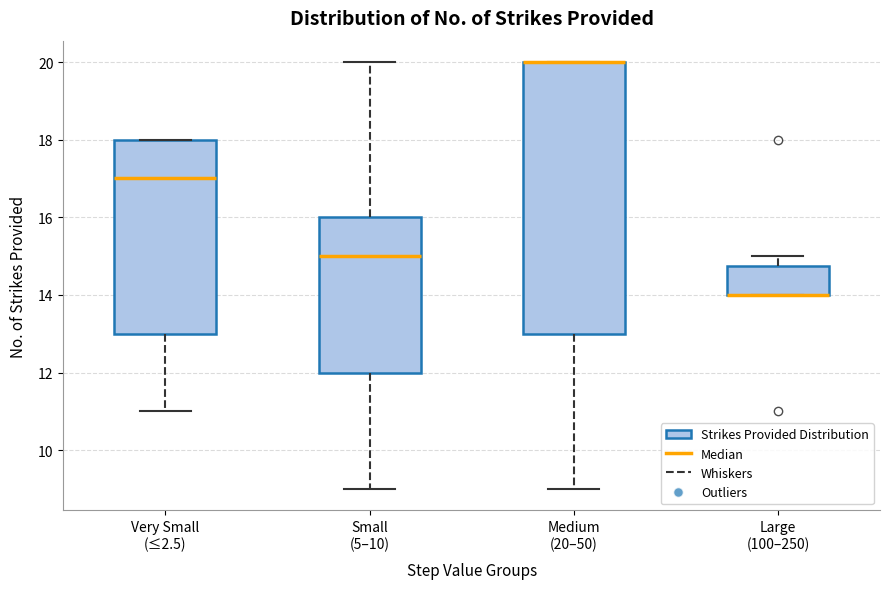

Reading left to right, transcribe this box plot: for each box, give where its median line is, the range the box spans, and where its two whiskers end, as read against the y-axis. The values are not printed on the chart, so give them approximately, as read against the axis.

Very Small (≤2.5): median 17.0, box 13.0 to 18.0, whiskers 11.0 to 18.0
Small (5–10): median 15.0, box 12.0 to 16.0, whiskers 9.0 to 20.0
Medium (20–50): median 20.0 (drawn on the box's upper edge), box 13.0 to 20.0, whiskers 9.0 to 20.0
Large (100–250): median 14.0 (drawn on the box's lower edge), box 14.0 to 14.8, whiskers 14.0 to 15.0